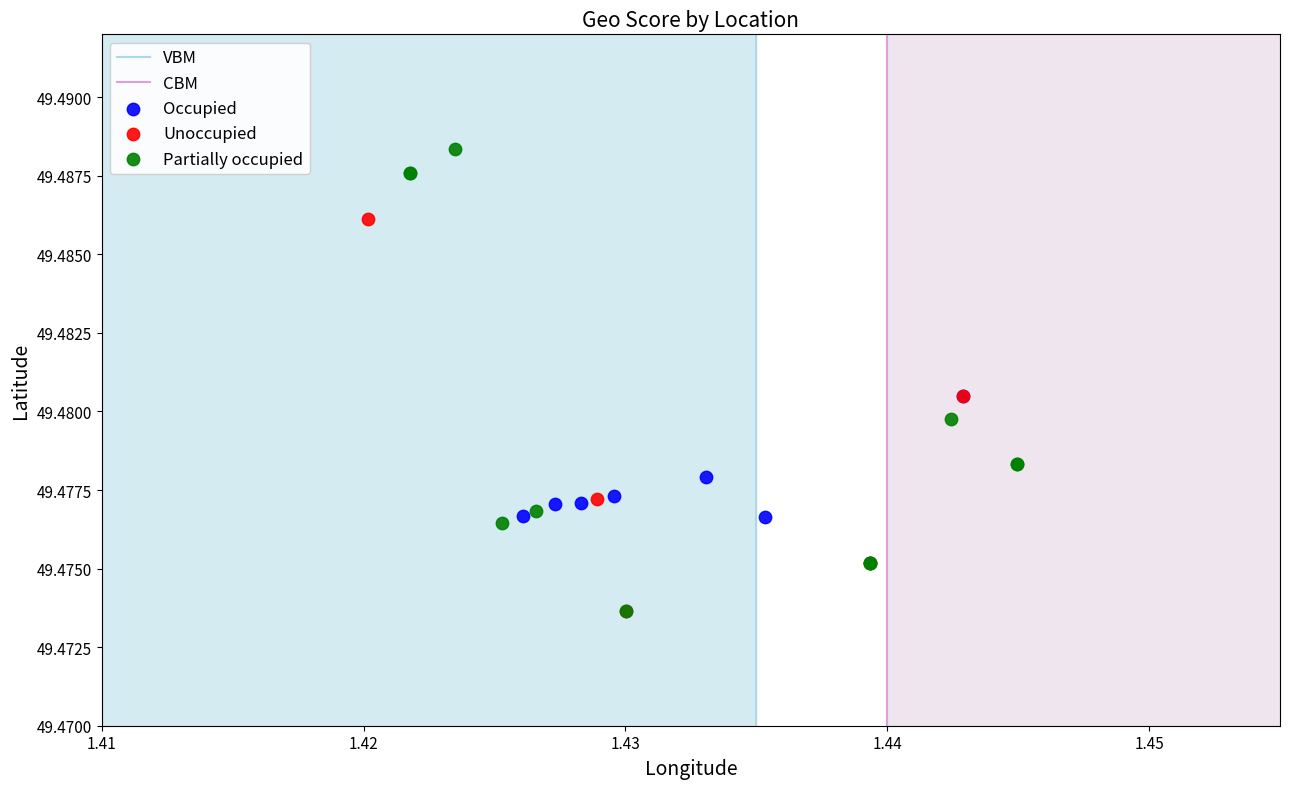

Which series contains the highest Y value?

Partially occupied